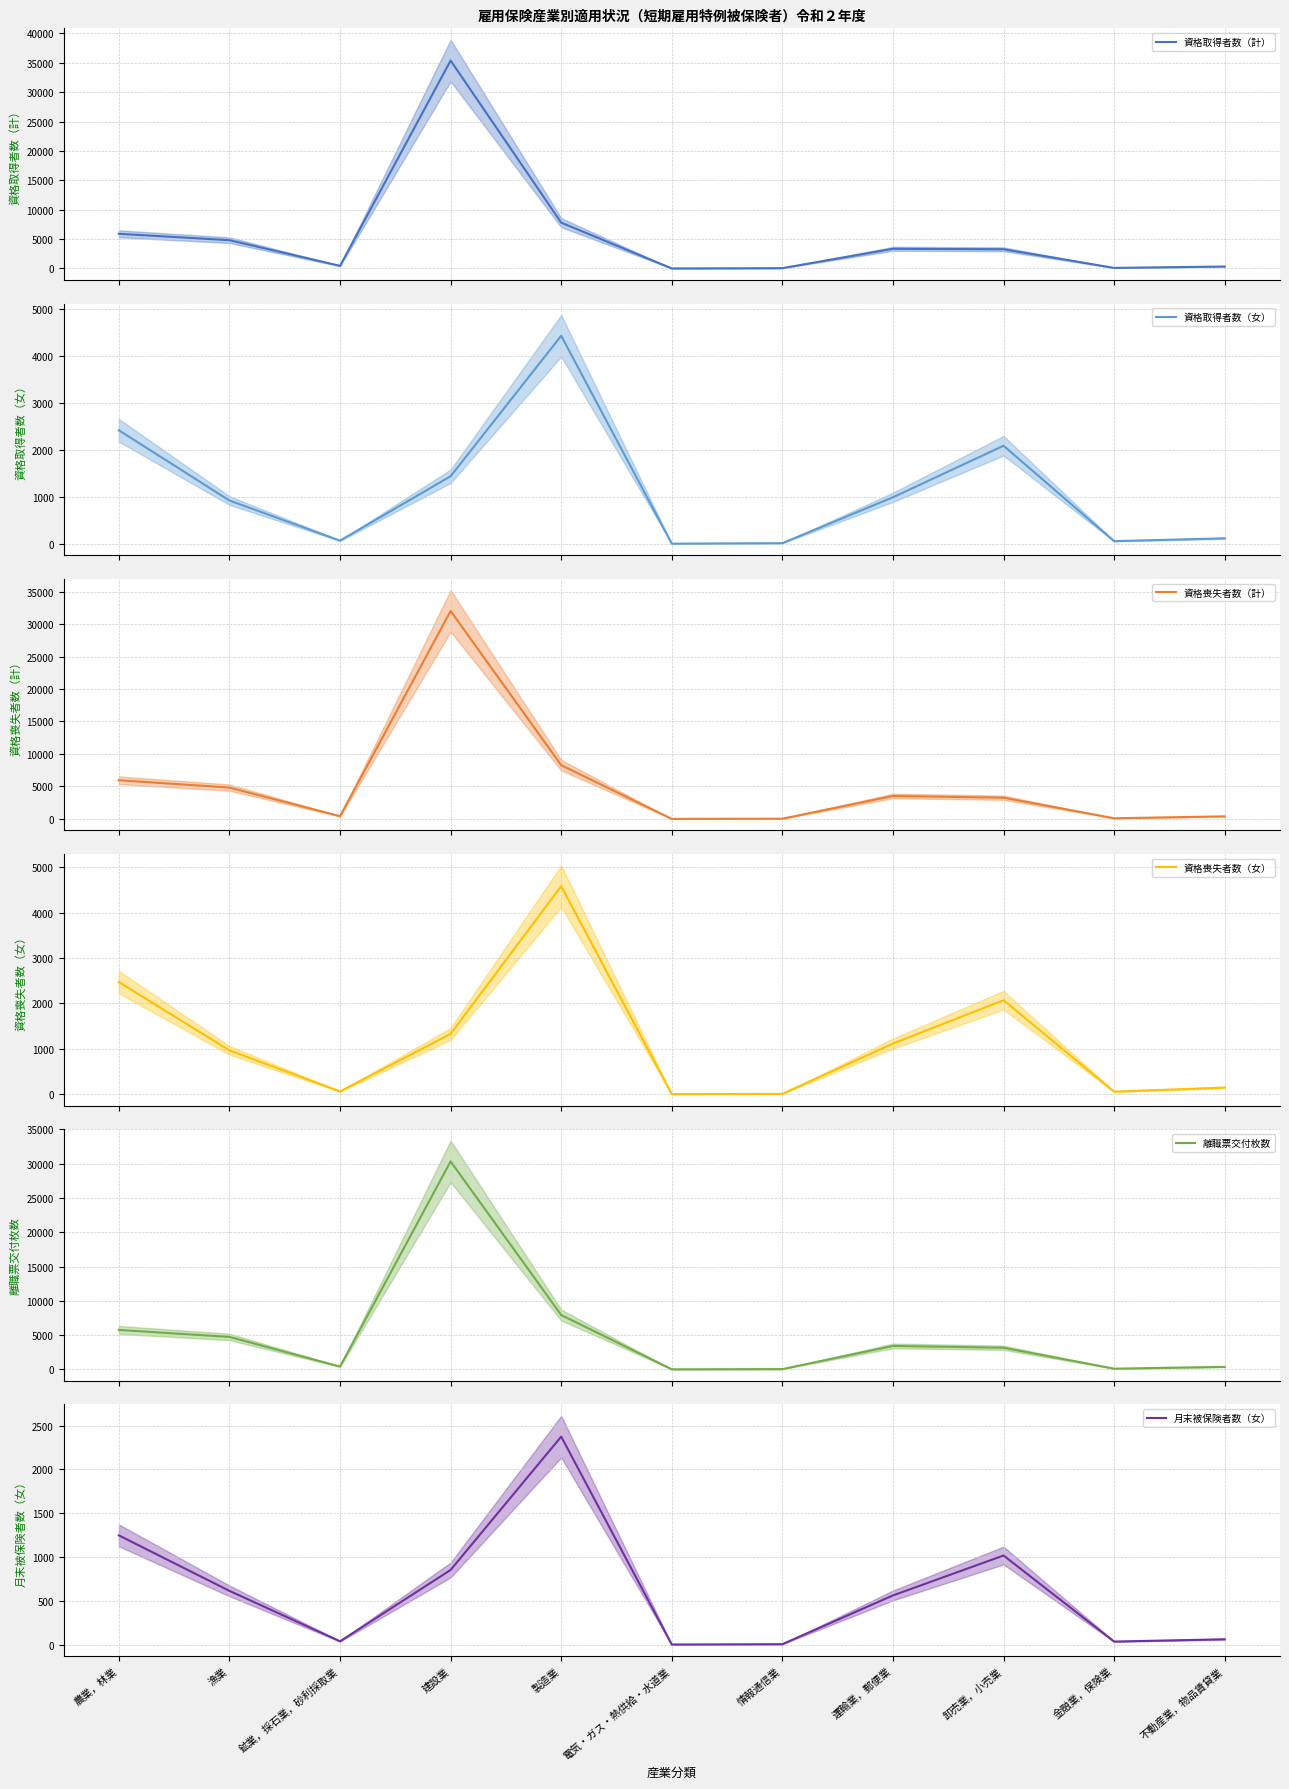

Reading right to left, extract all data points from this chart.

資格取得者数（計） (mean): 不動産業，物品賃貸業=331	金融業，保険業=101	卸売業，小売業=3271	運輸業，郵便業=3350	情報通信業=57	電気・ガス・熱供給・水道業=5	製造業=7799	建設業=35385	鉱業，採石業，砂利採取業=445	漁業=4817	農業，林業=5904
資格取得者数（女） (mean): 不動産業，物品賃貸業=114	金融業，保険業=54	卸売業，小売業=2090	運輸業，郵便業=990	情報通信業=11	電気・ガス・熱供給・水道業=0	製造業=4437	建設業=1439	鉱業，採石業，砂利採取業=65	漁業=921	農業，林業=2420
資格喪失者数（計） (mean): 不動産業，物品賃貸業=395	金融業，保険業=100	卸売業，小売業=3266	運輸業，郵便業=3532	情報通信業=34	電気・ガス・熱供給・水道業=4	製造業=8273	建設業=32016	鉱業，採石業，砂利採取業=419	漁業=4823	農業，林業=5956
資格喪失者数（女） (mean): 不動産業，物品賃貸業=144	金融業，保険業=54	卸売業，小売業=2071	運輸業，郵便業=1115	情報通信業=5	電気・ガス・熱供給・水道業=0	製造業=4586	建設業=1328	鉱業，採石業，砂利採取業=59	漁業=965	農業，林業=2471
離職票交付枚数 (mean): 不動産業，物品賃貸業=360	金融業，保険業=99	卸売業，小売業=3150	運輸業，郵便業=3420	情報通信業=34	電気・ガス・熱供給・水道業=4	製造業=7928	建設業=30336	鉱業，採石業，砂利採取業=402	漁業=4730	農業，林業=5752
月末被保険者数（女） (mean): 不動産業，物品賃貸業=60	金融業，保険業=34	卸売業，小売業=1017	運輸業，郵便業=561	情報通信業=4	電気・ガス・熱供給・水道業=0	製造業=2375	建設業=852	鉱業，採石業，砂利採取業=37	漁業=613	農業，林業=1247